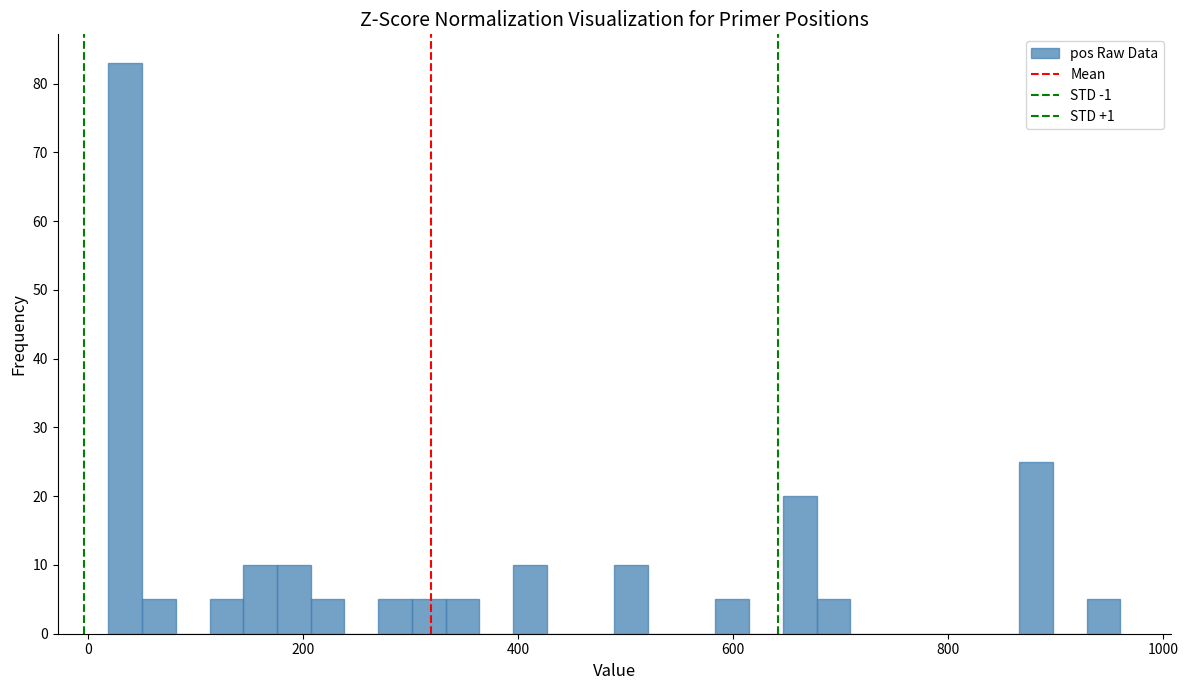

Read against the x-axis, roughly where is the centre of the tallest bar?

40